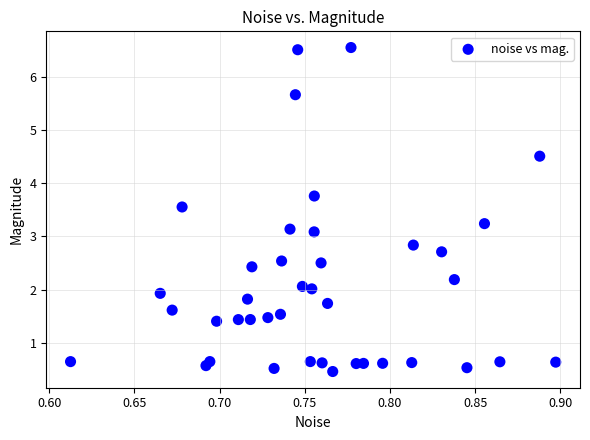

What is the range of X values (max minus min)?

0.3